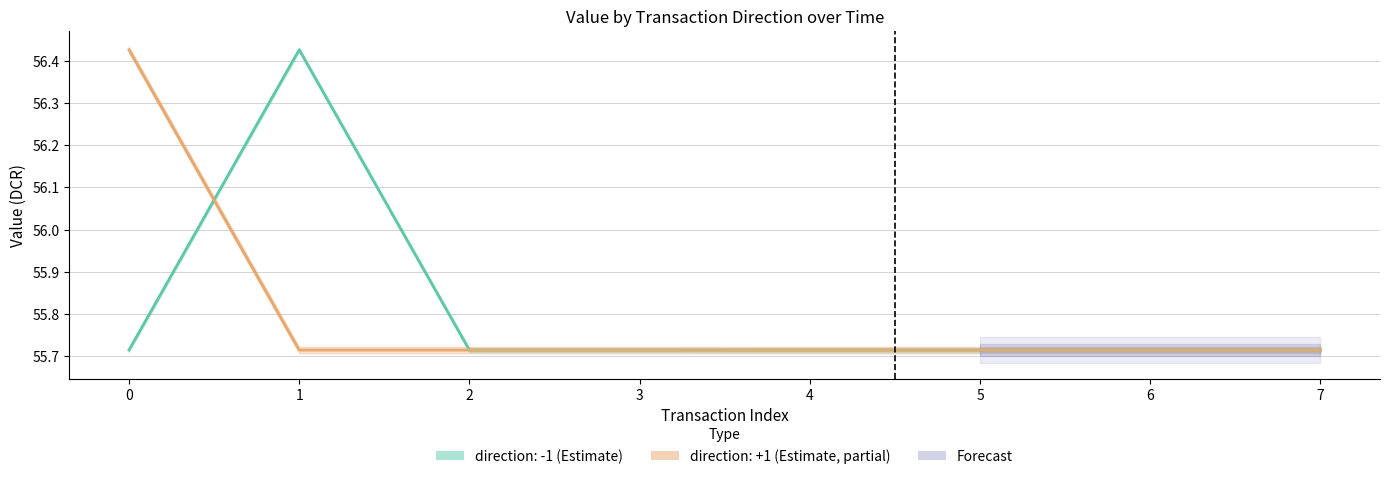

How many intersections are there between value_neg and value_pos?

1